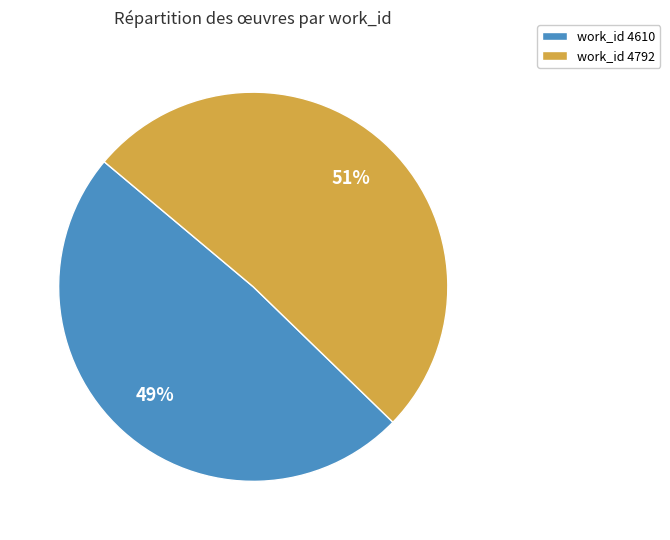

What is the ratio of the value at work_id 4792 to the value at work_id 4610?

1.0